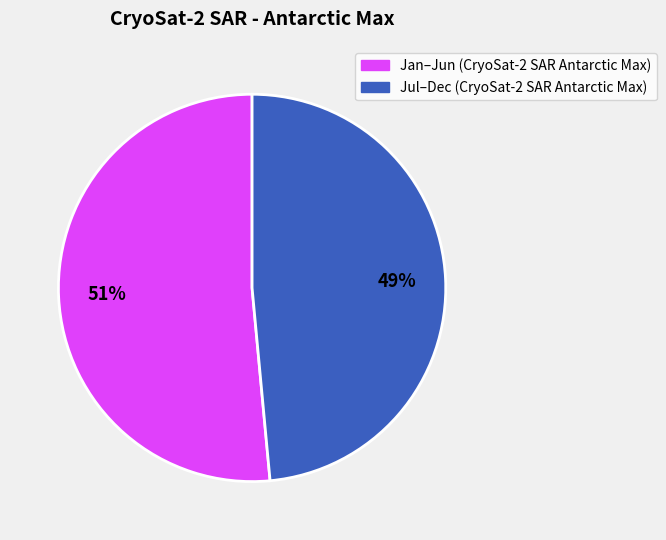

Count the number of slices in the pie.

2